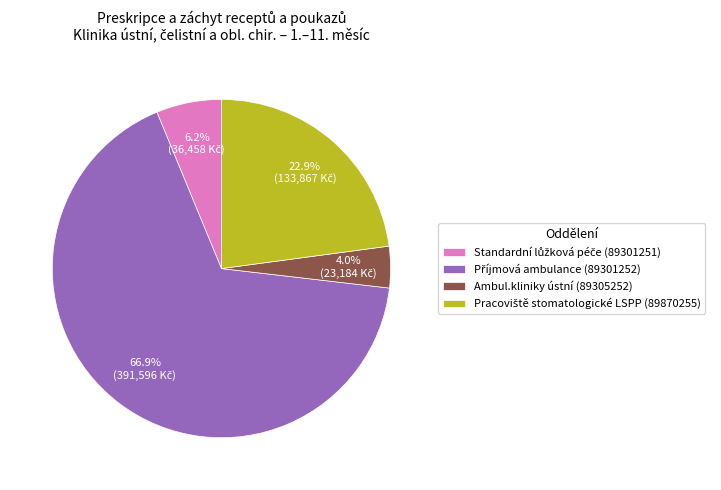

What is the smallest slice in the pie chart?

Ambul.kliniky ústní (89305252)